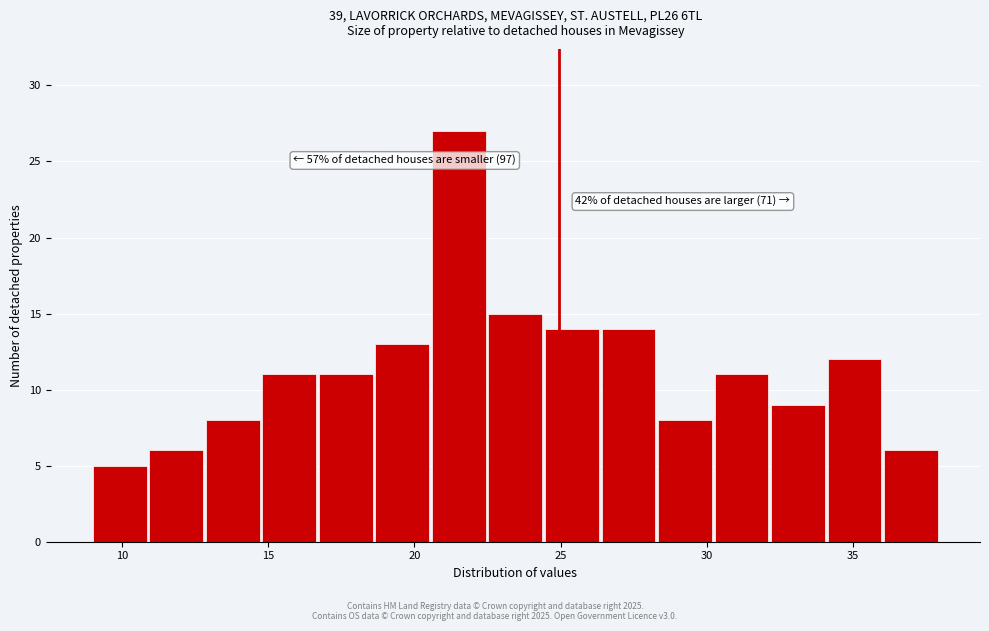

Around what value on the x-axis is the tallest bar? Give the approximate position of its centre, as read against the axis.

21.5